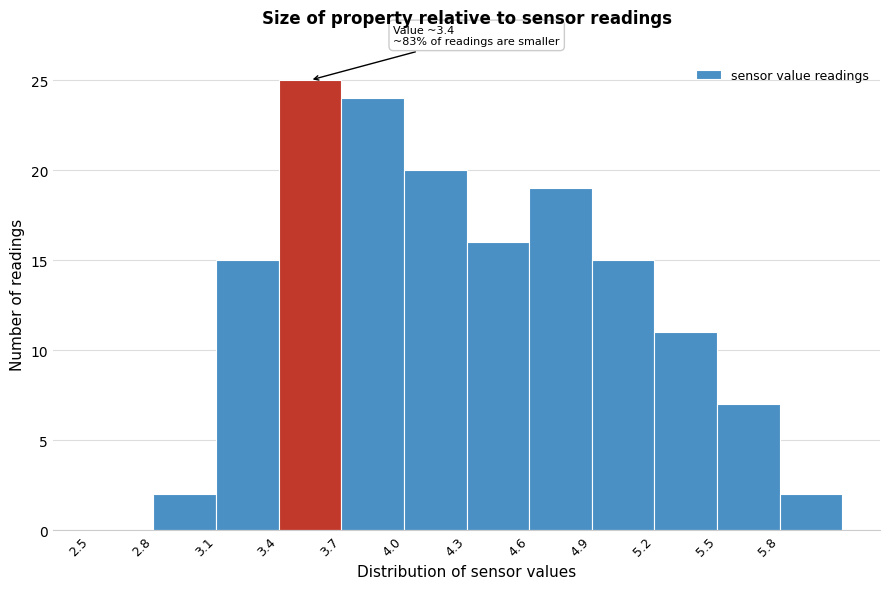

Over which range of the x-axis is the bar tallest?

3.4 to 3.7